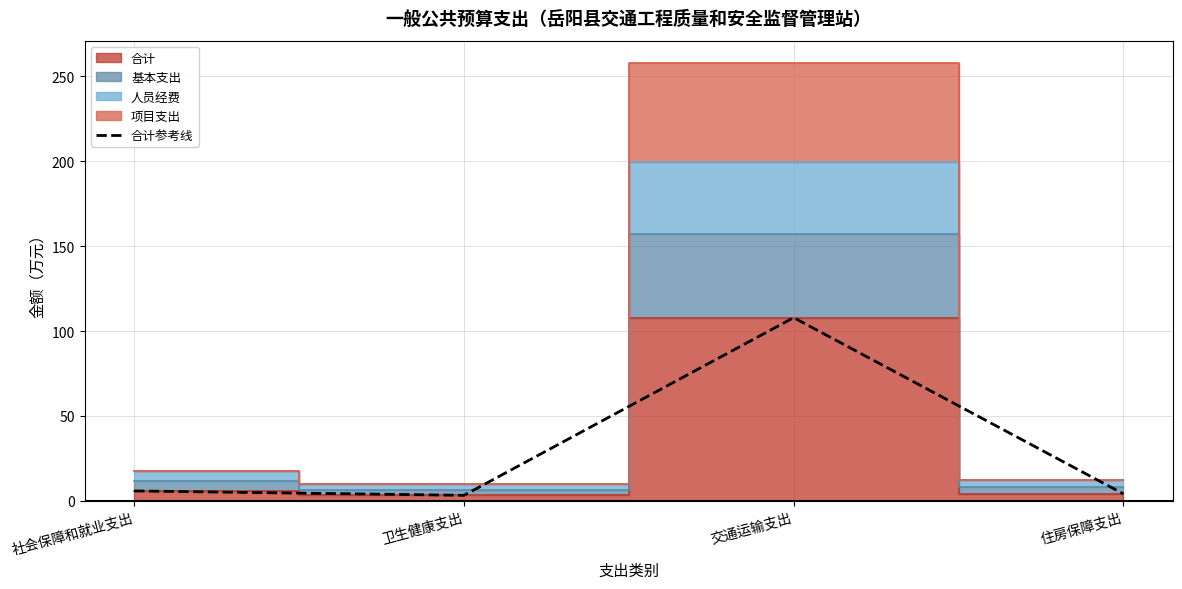

What is the minimum value shown in the chart?

3.3